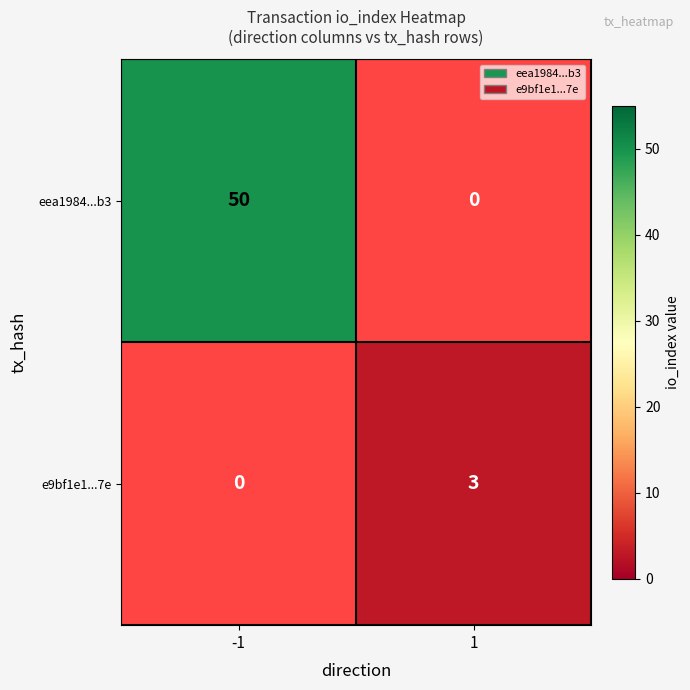

Is it true that e9bf1e1...7e equals 3 at 1?

True